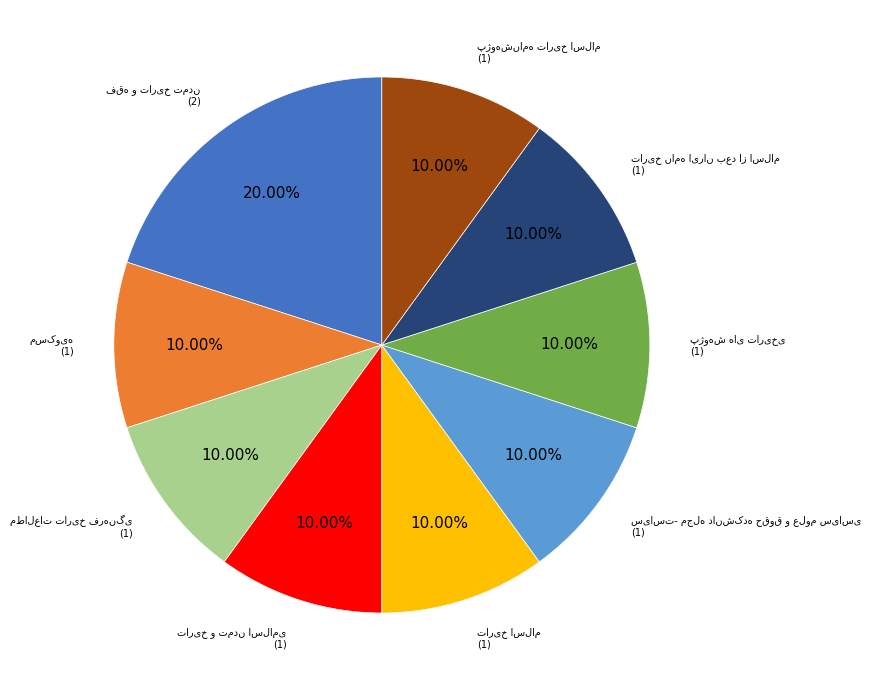

Is there a majority slice in this chart?

No